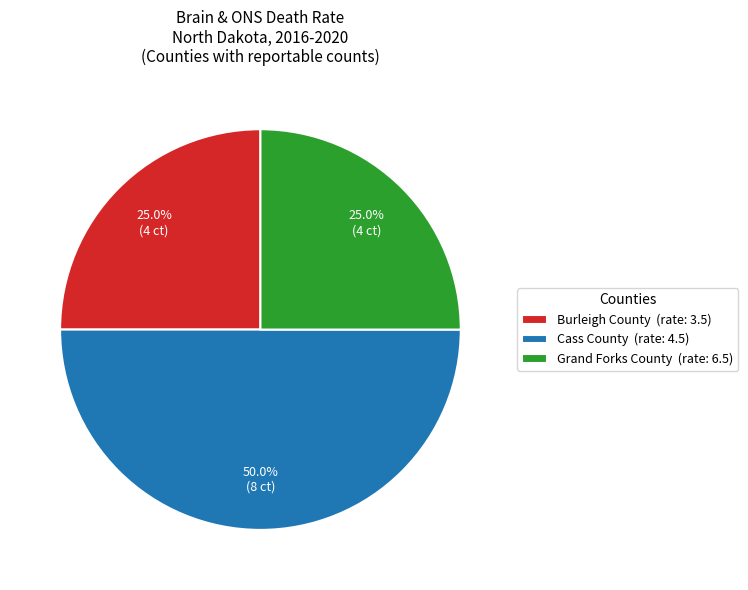

What percentage is the Burleigh County slice, to the nearest percent?

25%